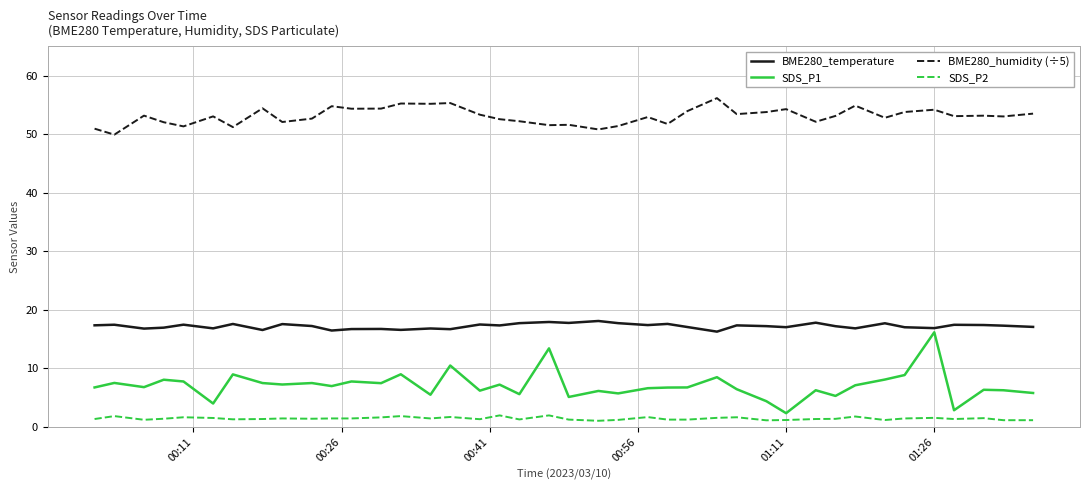

What is the difference between the maximum and minimum values in the SDS_P1 series?

13.8